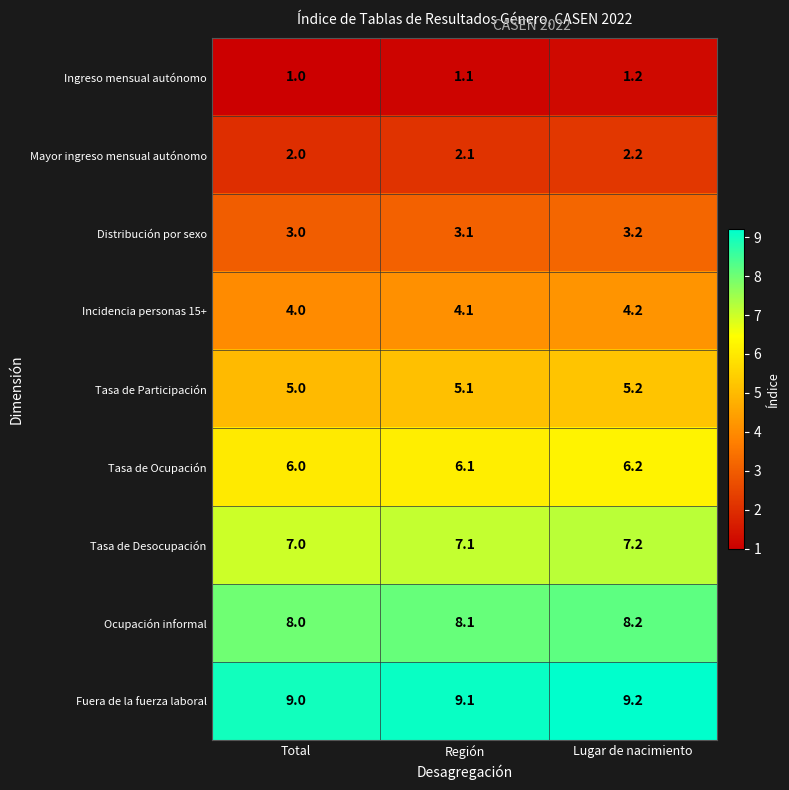

How many series are shown in this chart?

9